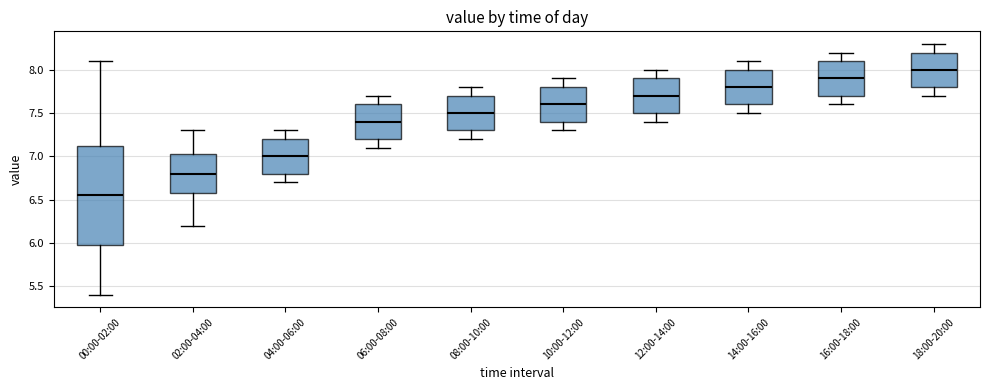

Where does the median line of the box for 16:00-18:00 sit on the y-axis? The values are not printed on the chart, so give them approximately, as read against the axis.

7.90